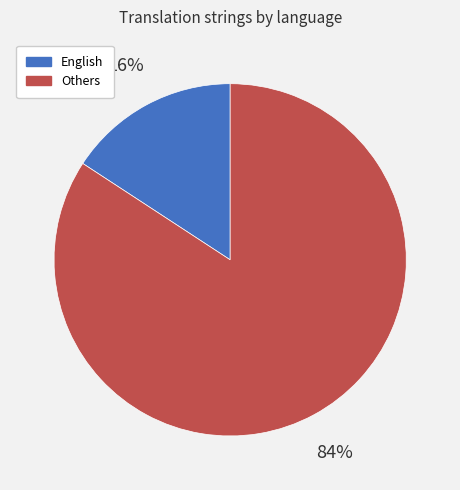

To the nearest percent, what is the average slice percentage?

50%